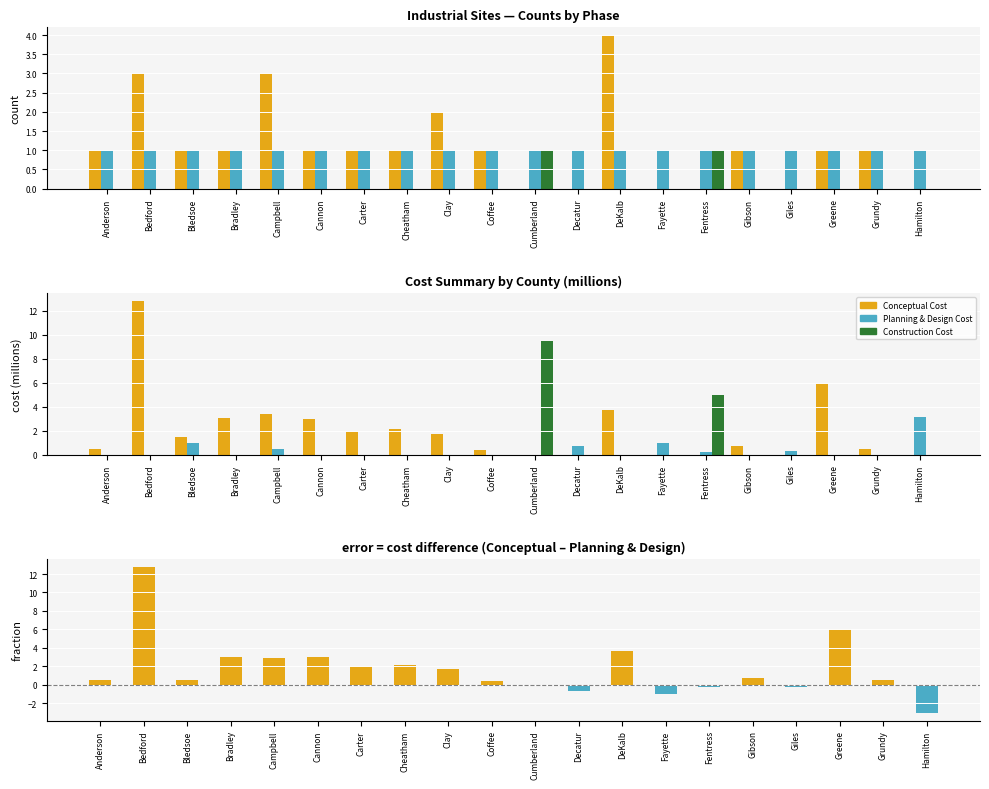

Does the chart contain any negative values?

No